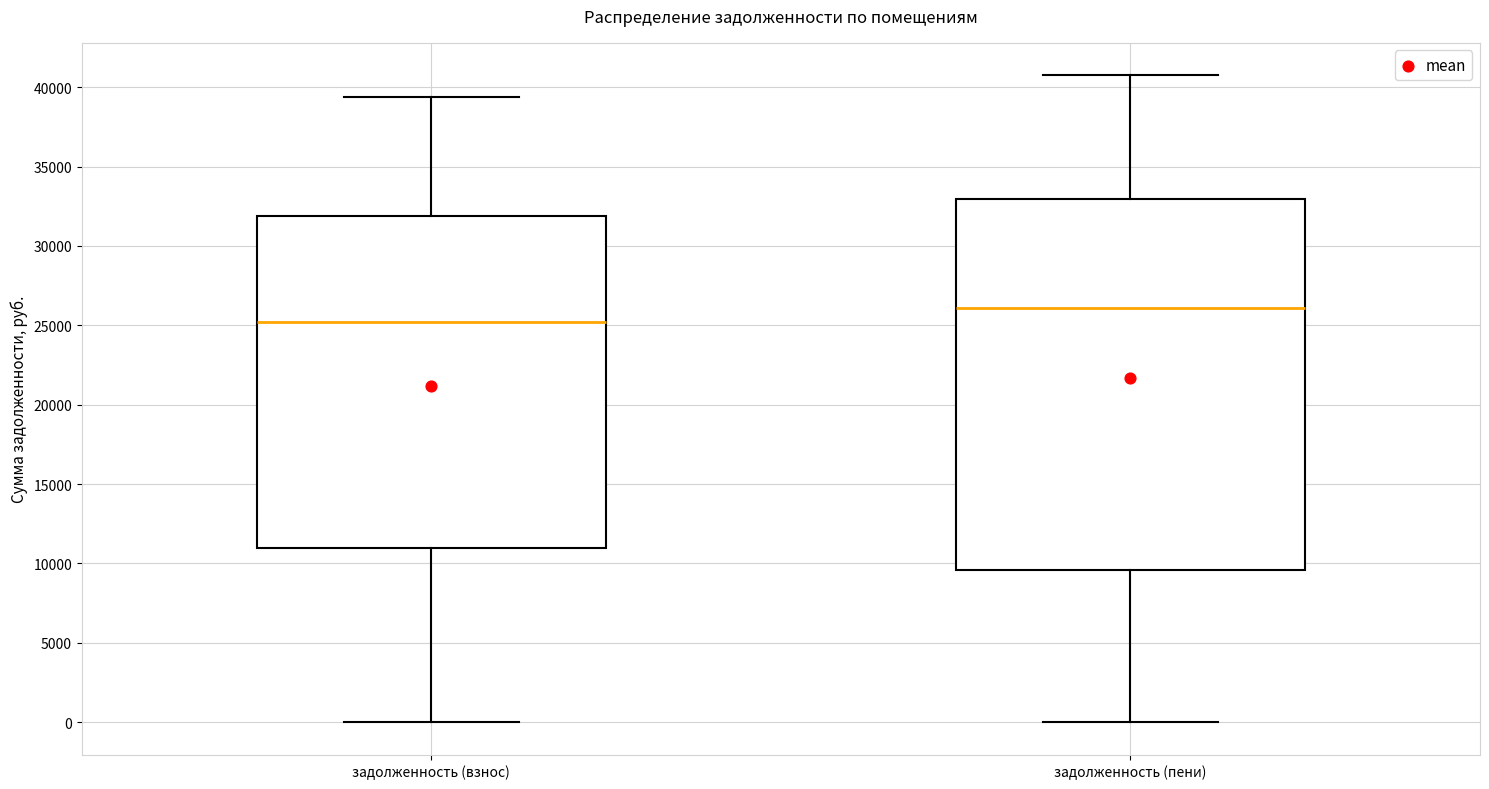

Which box is the tallest, from its lower edge to its upper edge?

задолженность (пени)